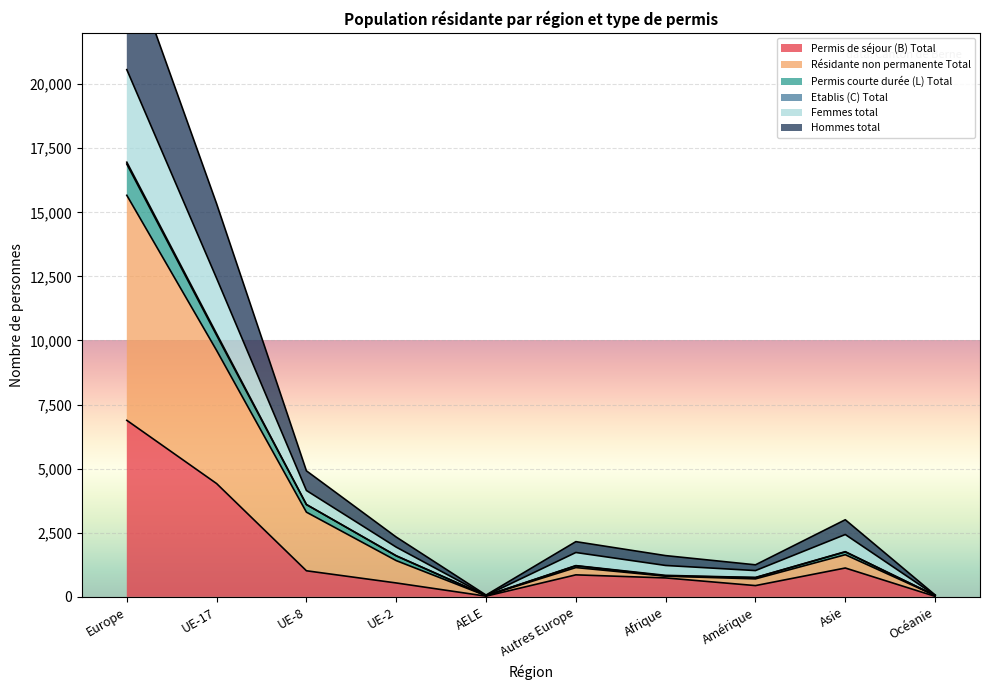

What is the difference between the highest and lowest values at Autres Europe?

1295